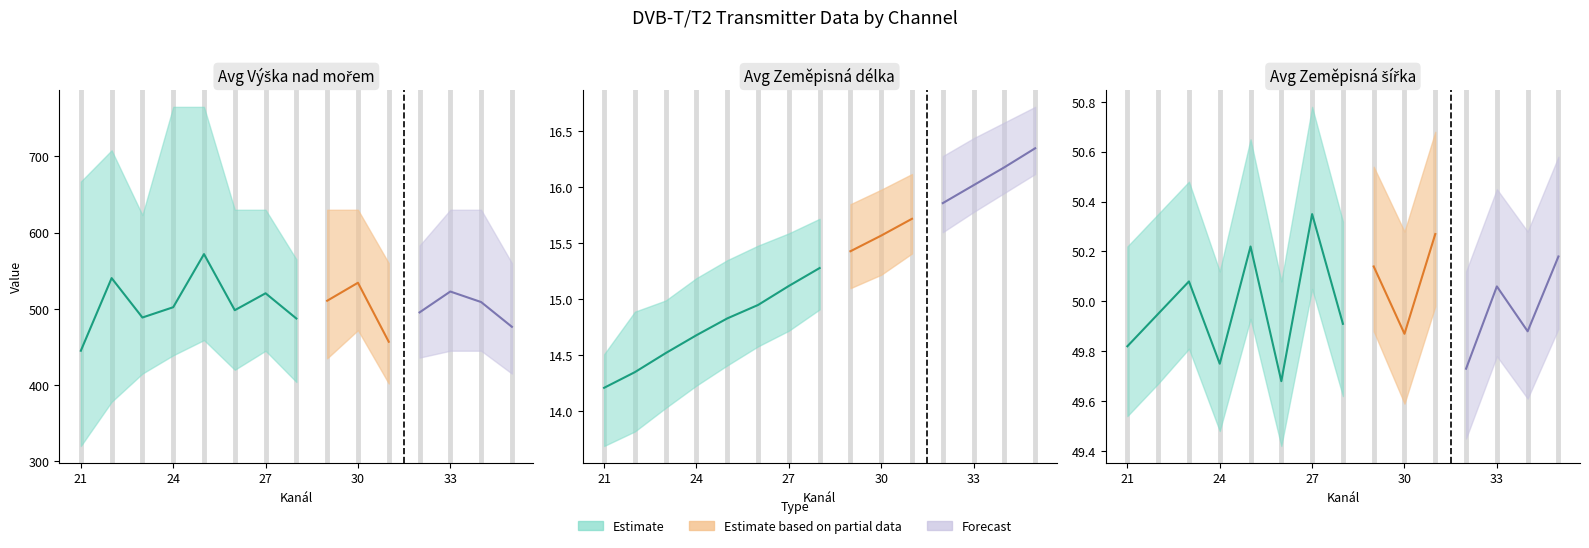

Which series has the largest total across all categories?

Avg Výška nad mořem